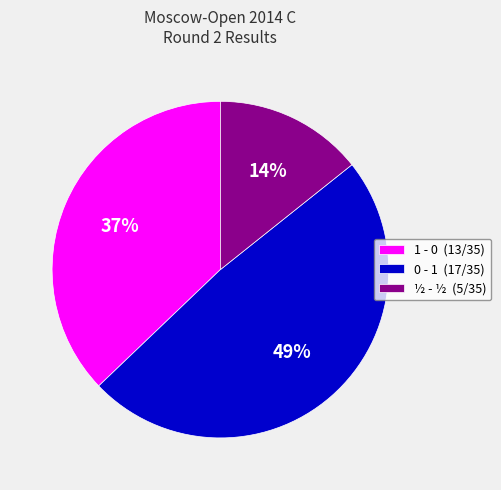

How many segments does this pie chart have?

3